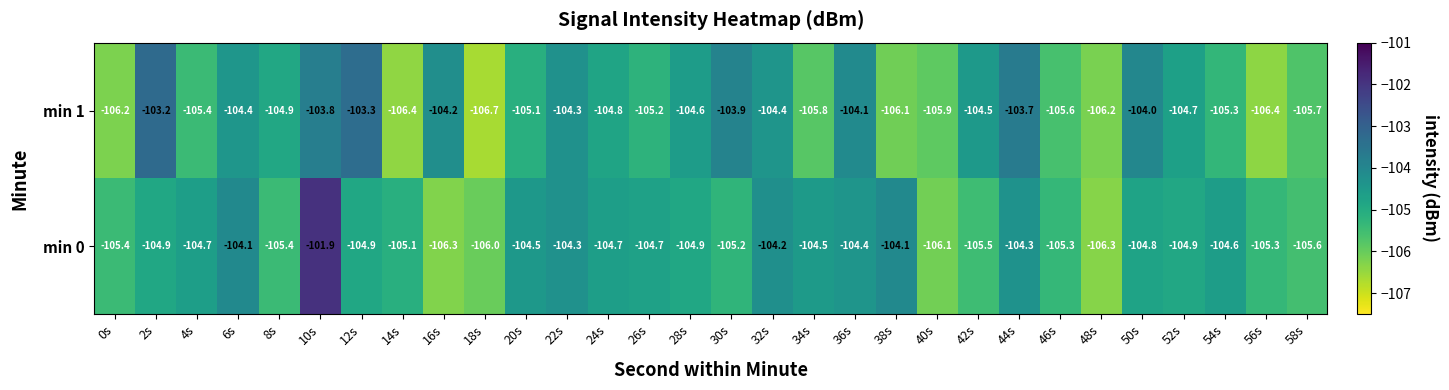

True or false: min 1 has a value of -178.1 at 50s.

False